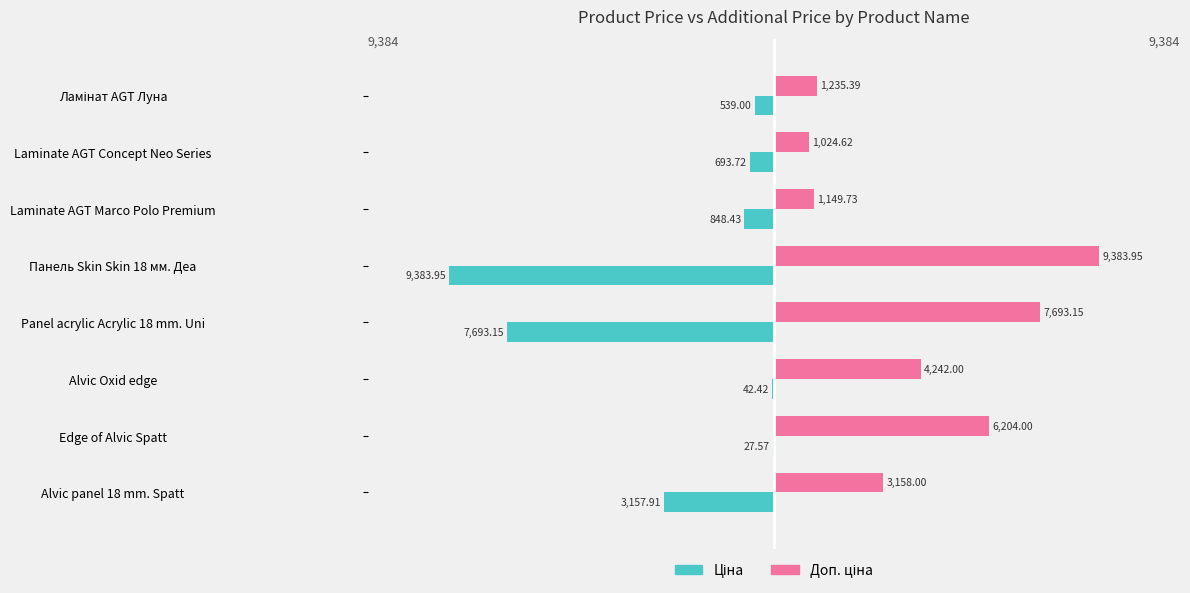

What is the greatest value displayed?

9384.0